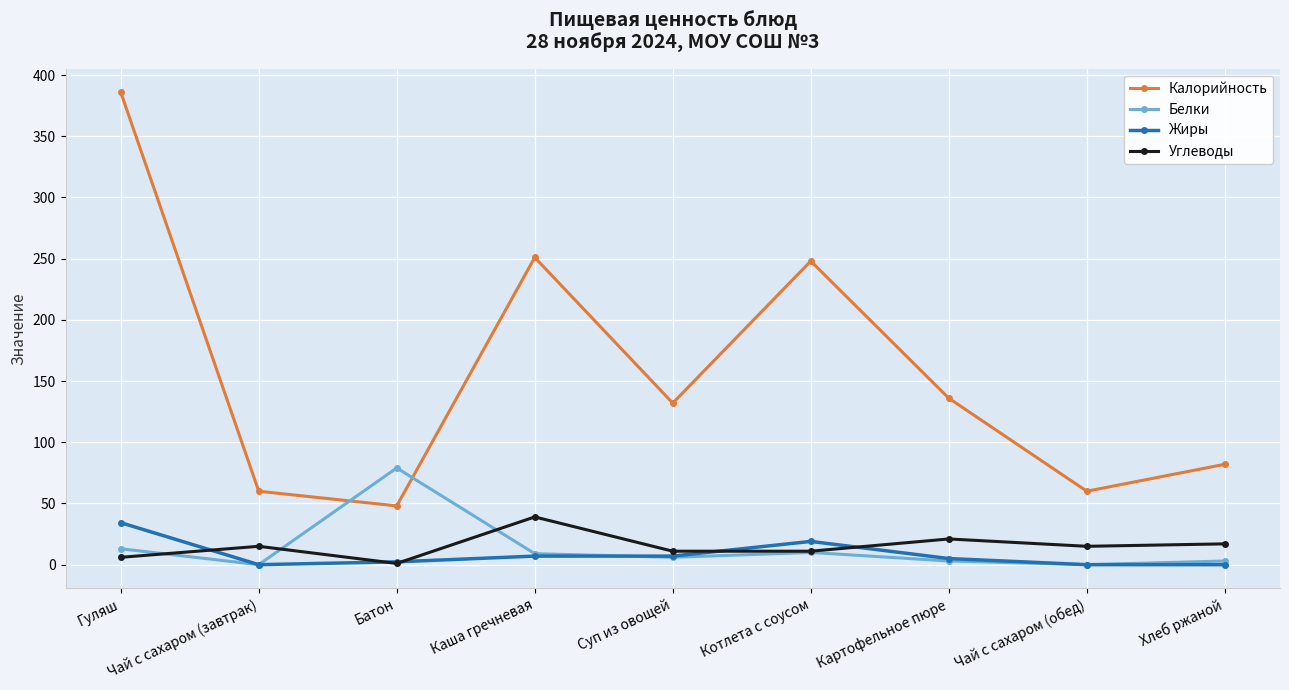

What is the approximate value of Углеводы at Картофельное пюре?

21.0